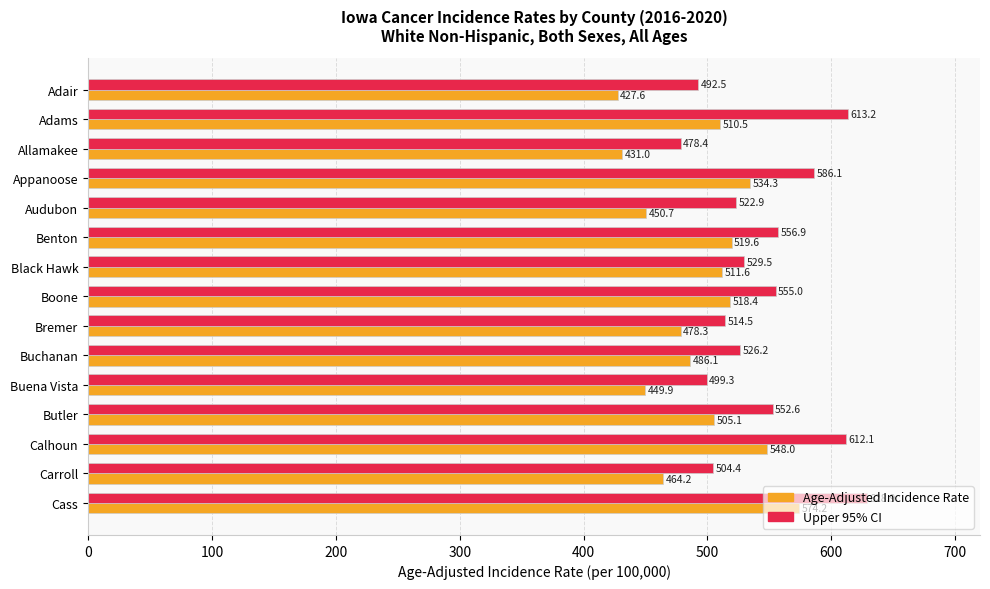

At how many categories does at least one series exceed 492?

14